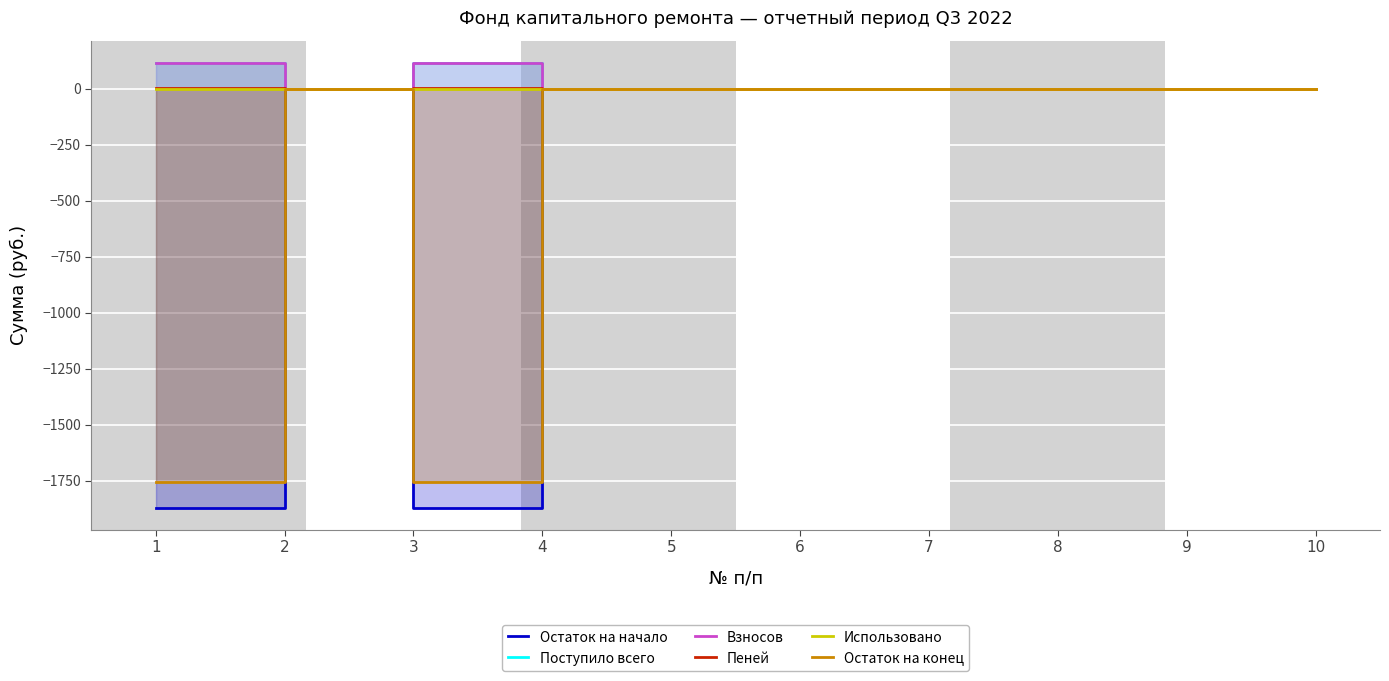

True or false: Использовано and Взносов intersect in this chart.

False